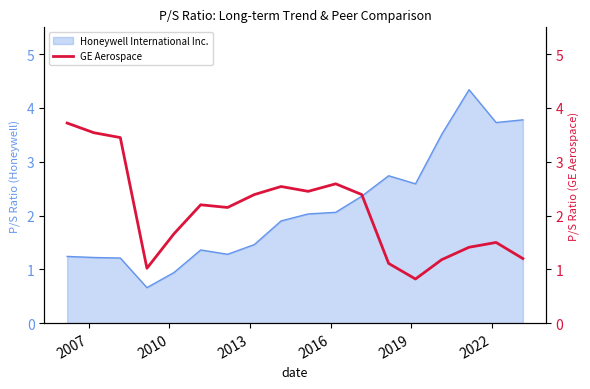

What is the highest value of the Honeywell International Inc. series?

4.3